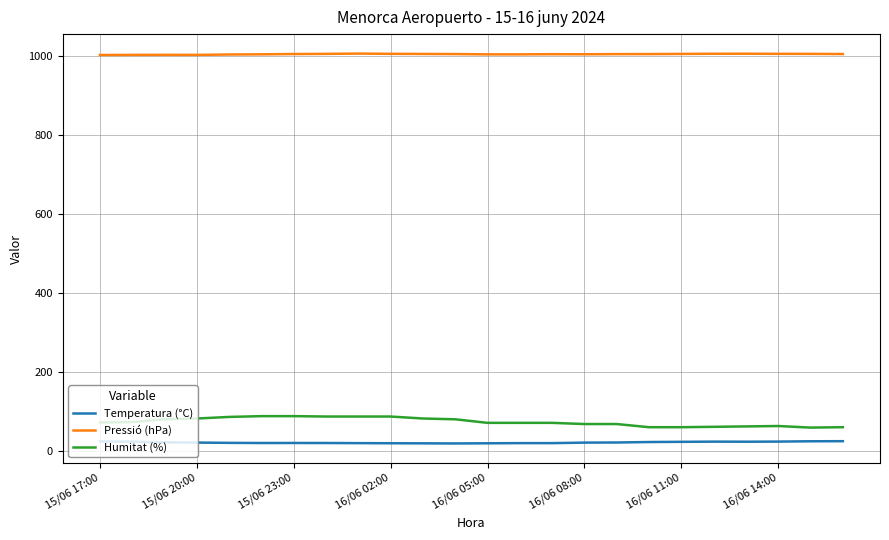

Which series has the largest total across all categories?

Pressió (hPa)